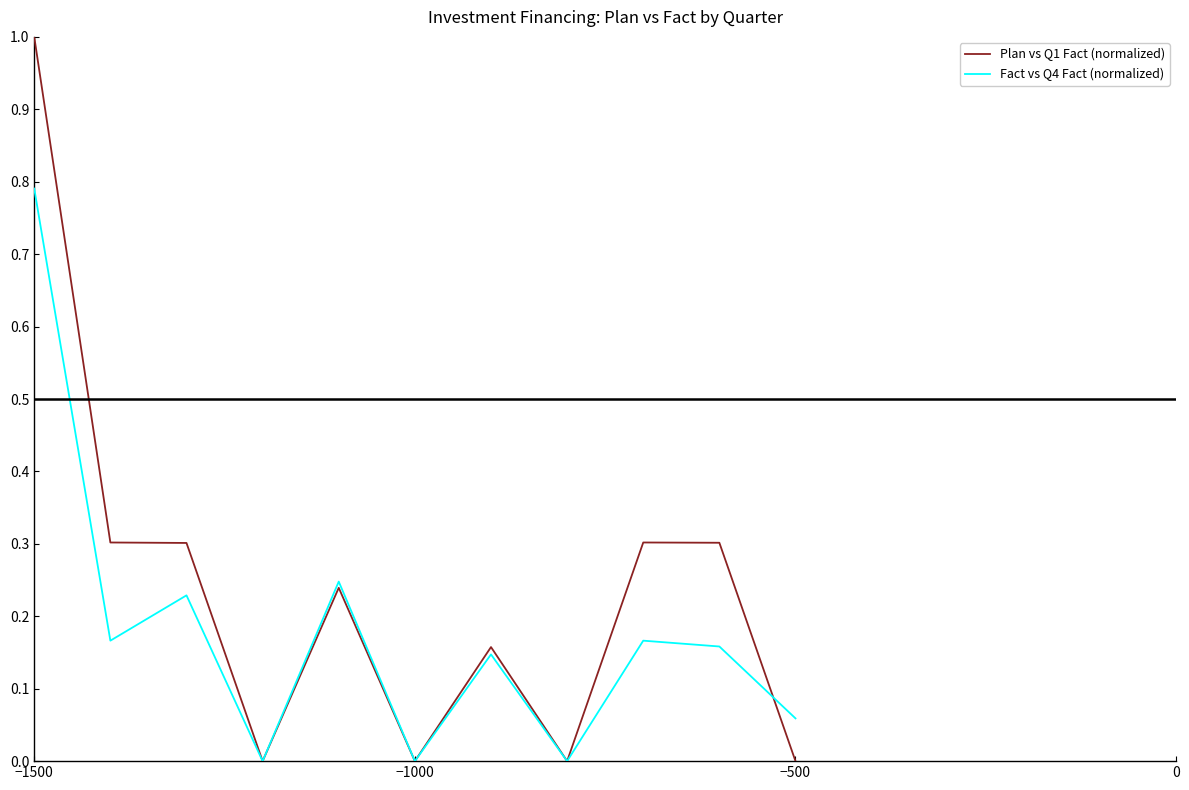

What is the greatest value displayed?

1.0